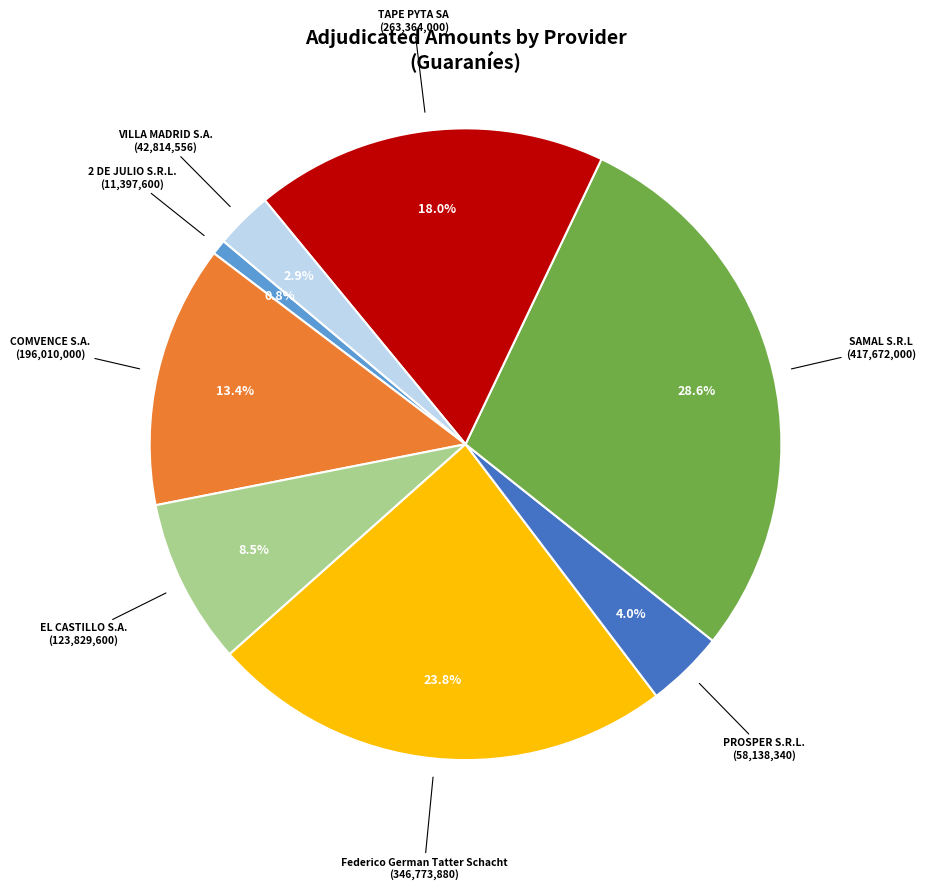

Rank the categories by value from lowest to highest.

2 DE JULIO S.R.L., VILLA MADRID S.A., PROSPER S.R.L., EL CASTILLO S.A., COMVENCE S.A., TAPE PYTA SA, Federico German Tatter Schacht, SAMAL S.R.L